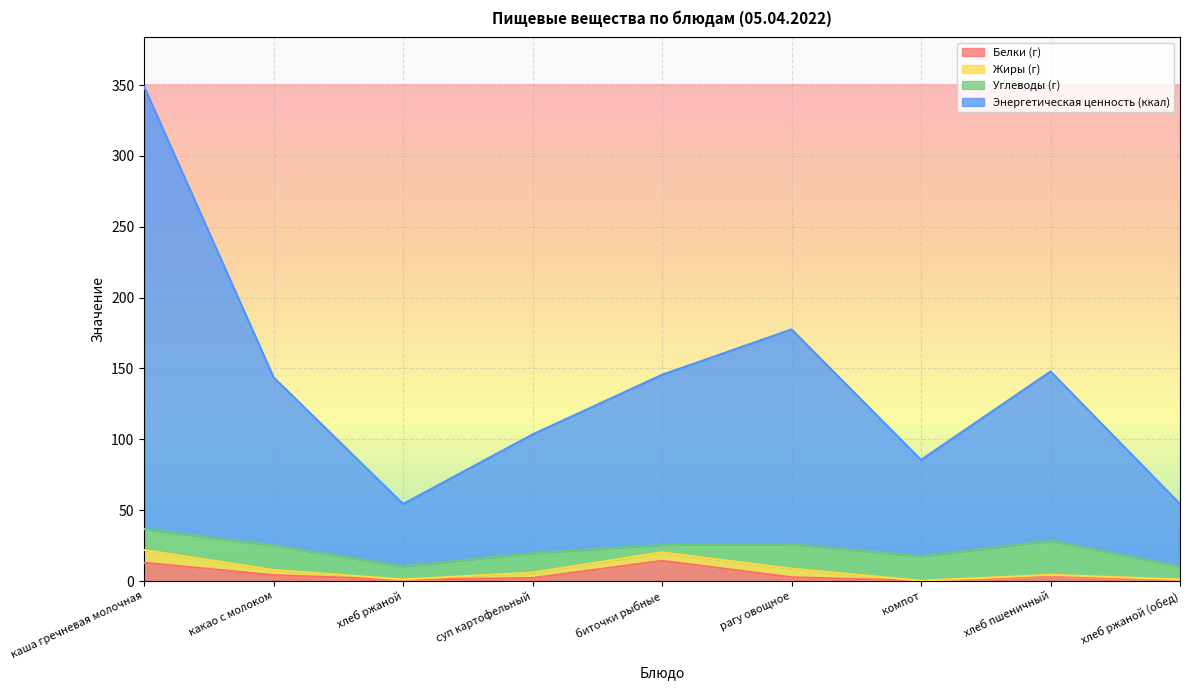

True or false: Белки (г) has more than 2 interior local peaks.

False